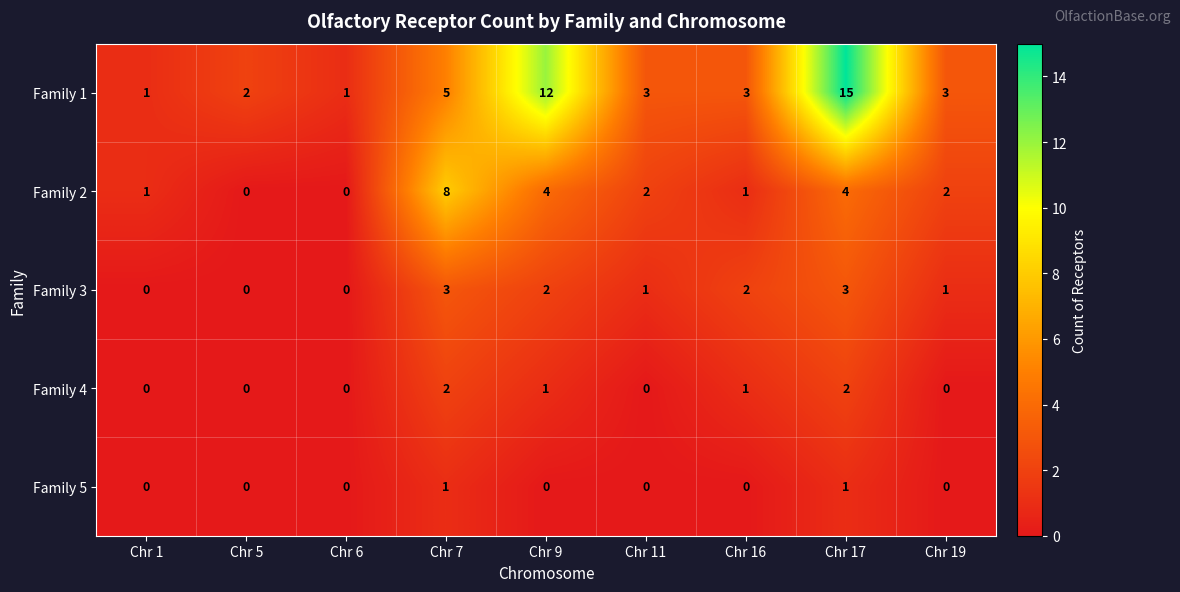

The value of Family 2 at Chr 1 is 1. True or false?

True